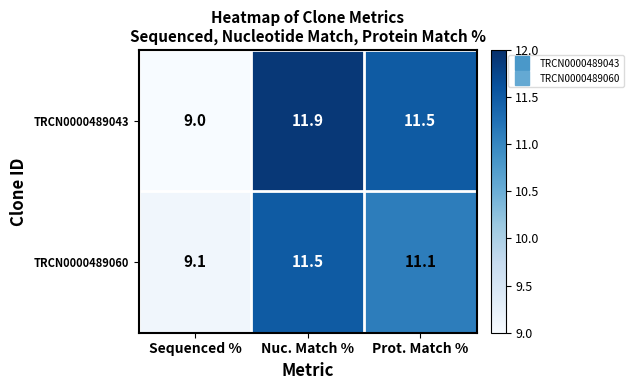

Count the number of data series in this chart.

2